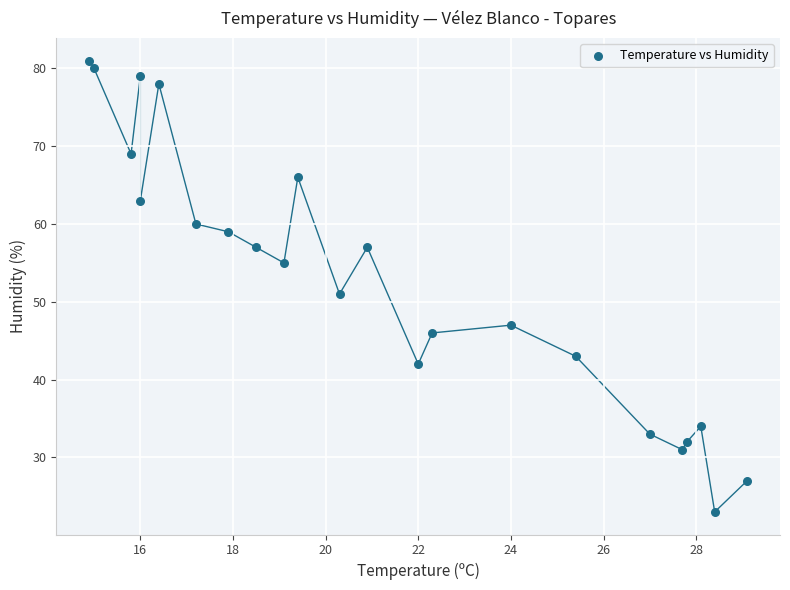

What Y value in the scatter plot is closest to 52?

51